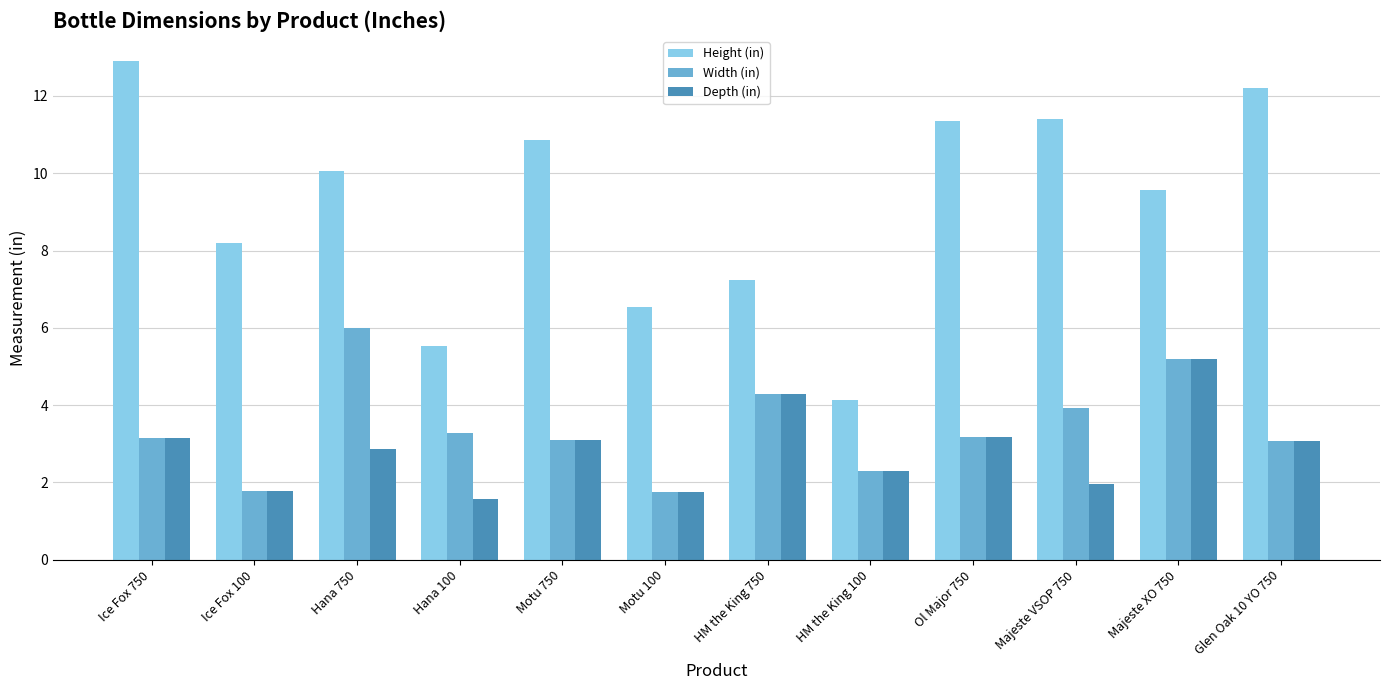

What is the maximum value for Height (in)?

12.9